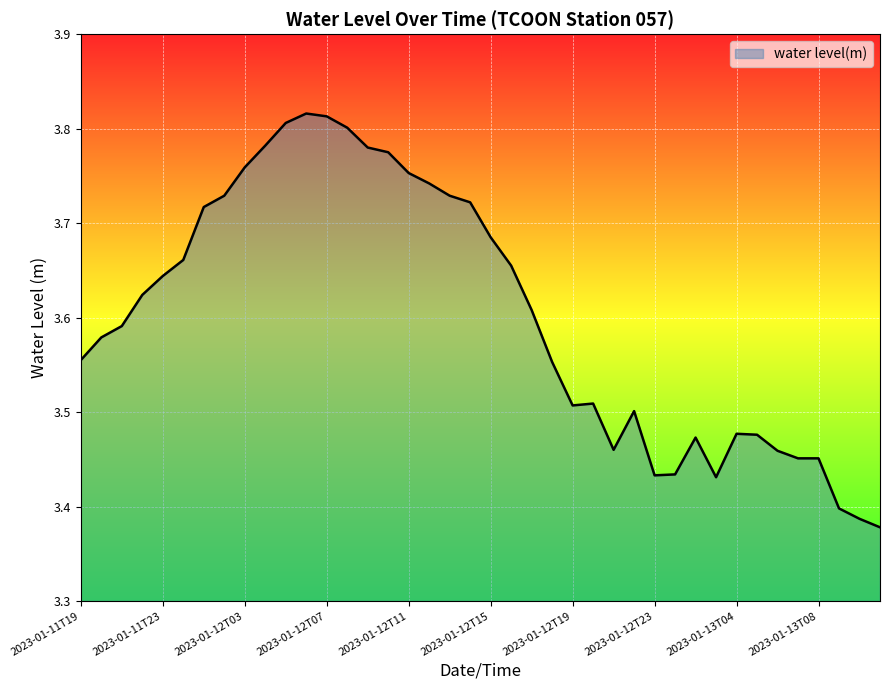

What is the difference between the maximum and minimum values?

0.4